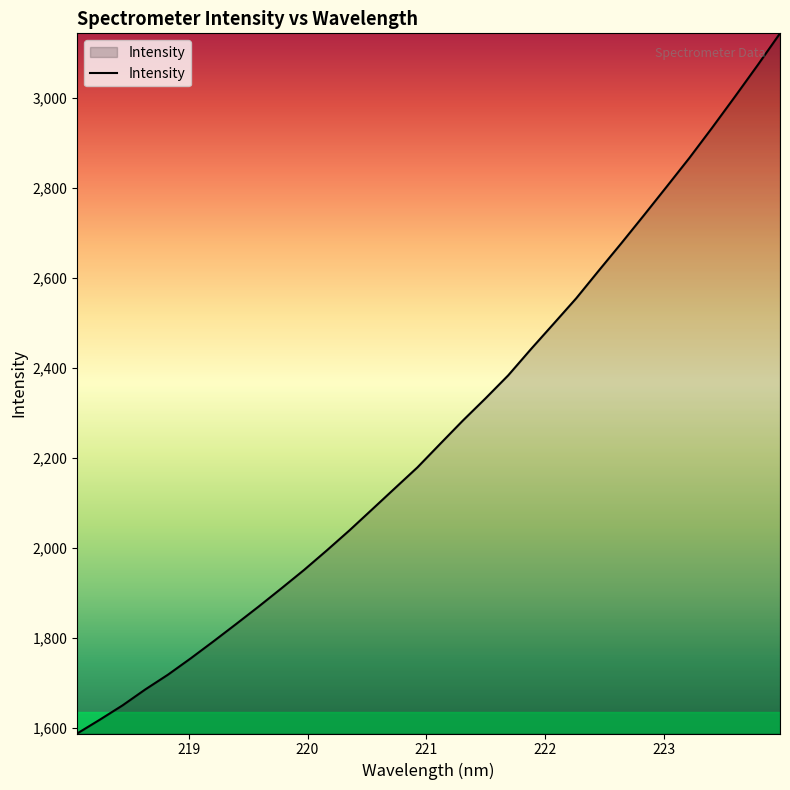

True or false: the data has more than 1 interior local peaks.

False